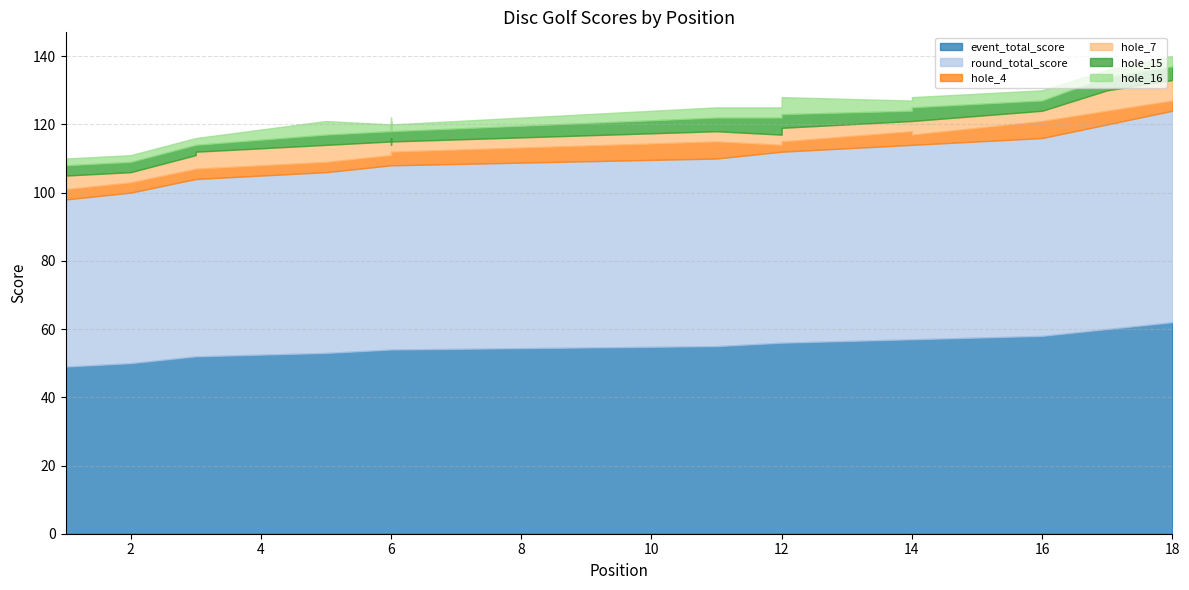

What is the lowest value of the event_total_score series?

49